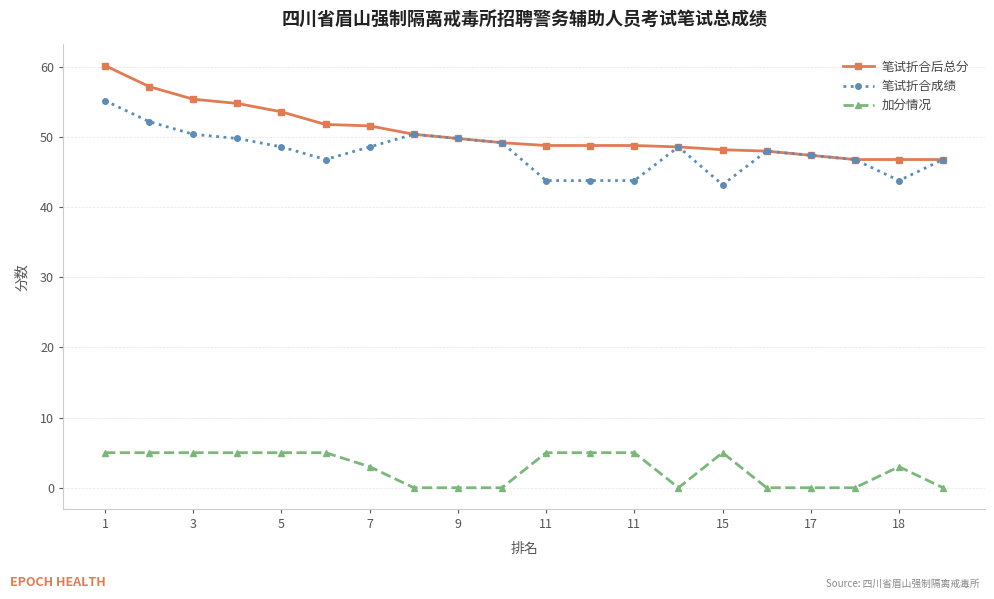

At how many categories does at least one series exceed 26?

20